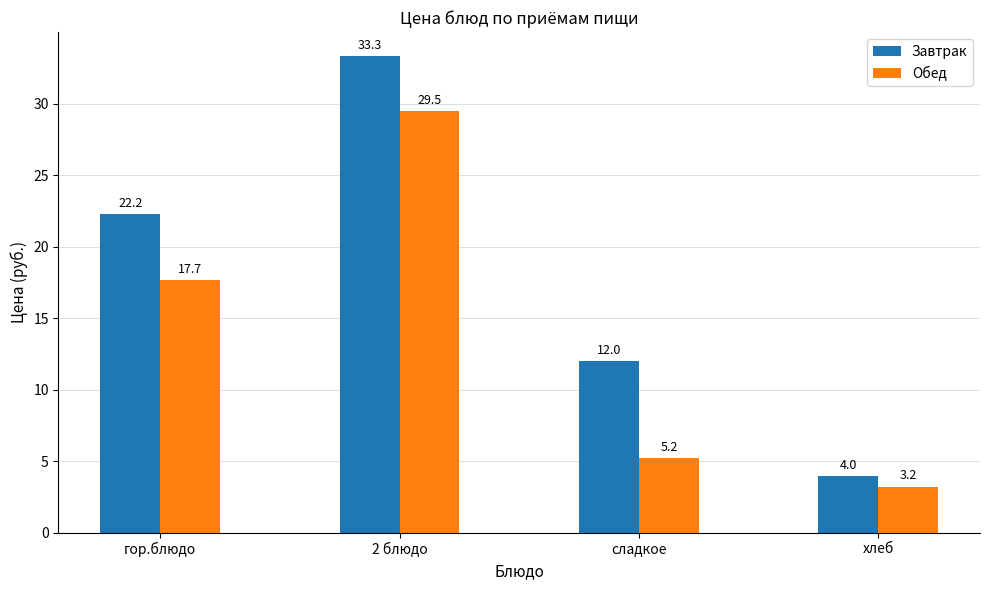

Is the value of Завтрак at сладкое greater than the value of Обед at 2 блюдо?

No